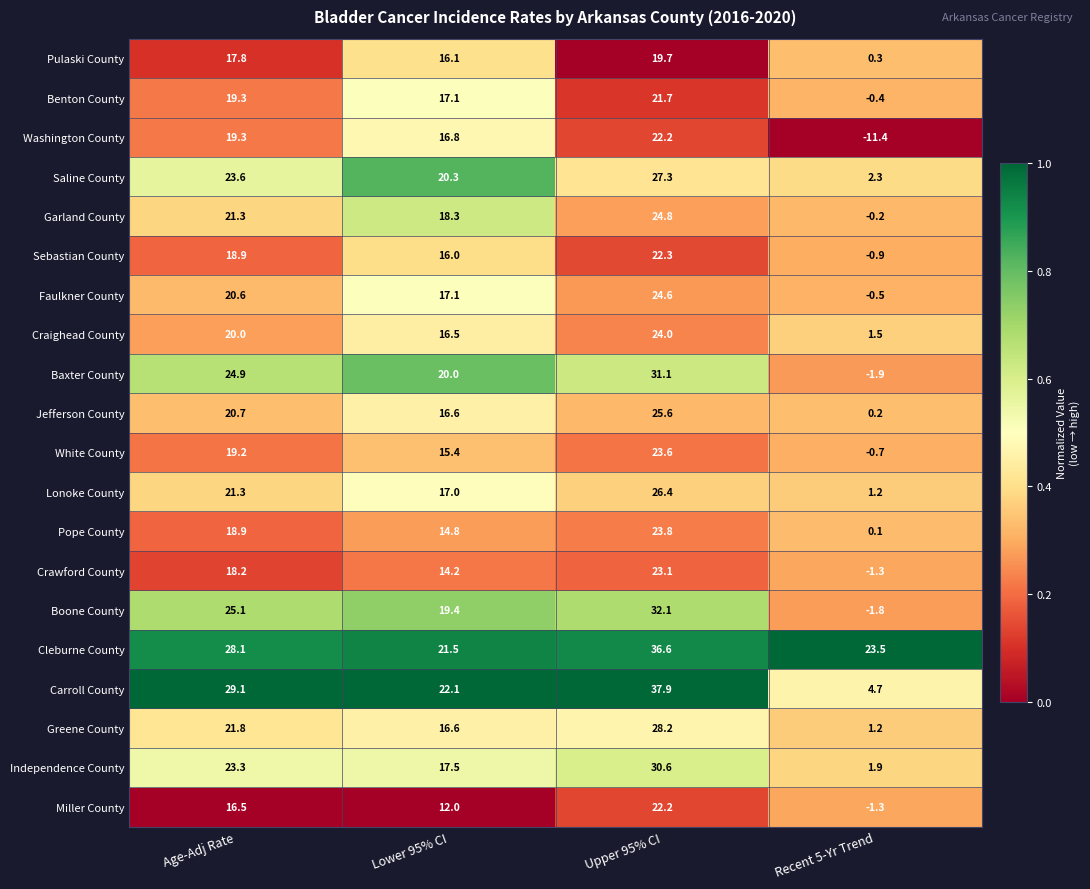

What is the total value across all series at Upper 95% CI?

527.8